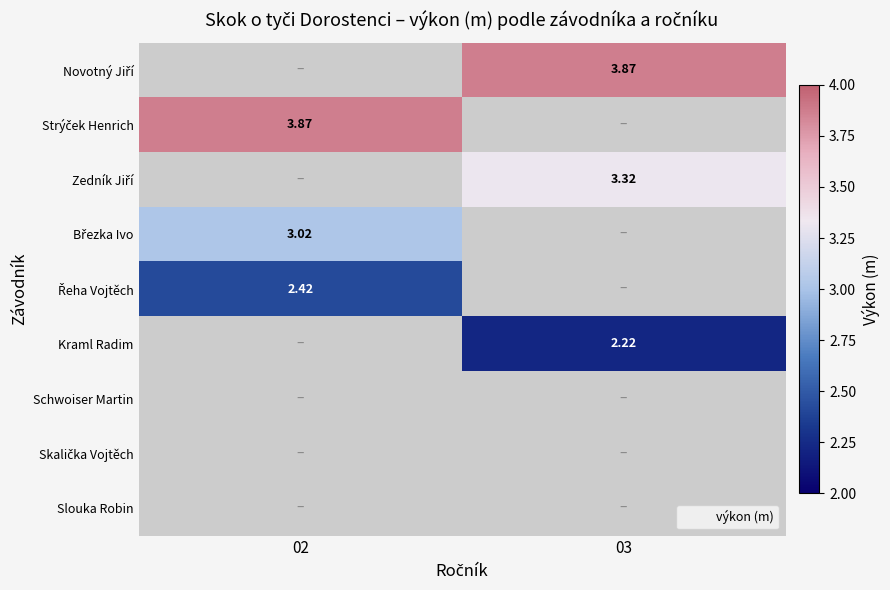

What value does the Zedník Jiří series have at 03?

3.3